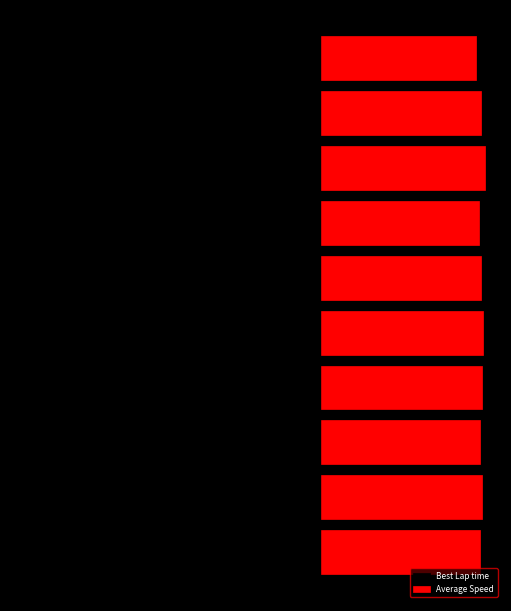

Rank the series by their average value, from lowest to highest.

Best Lap time, Average Speed